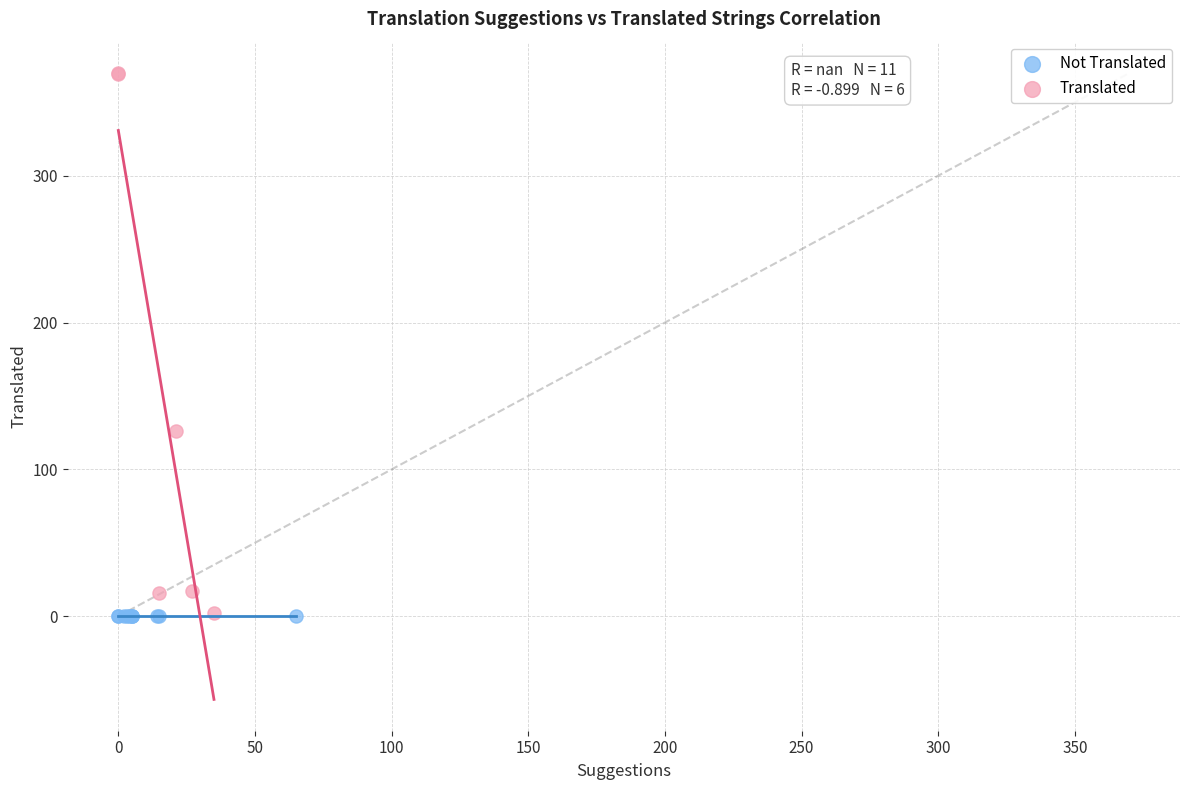

Which series contains the highest Y value?

Translated